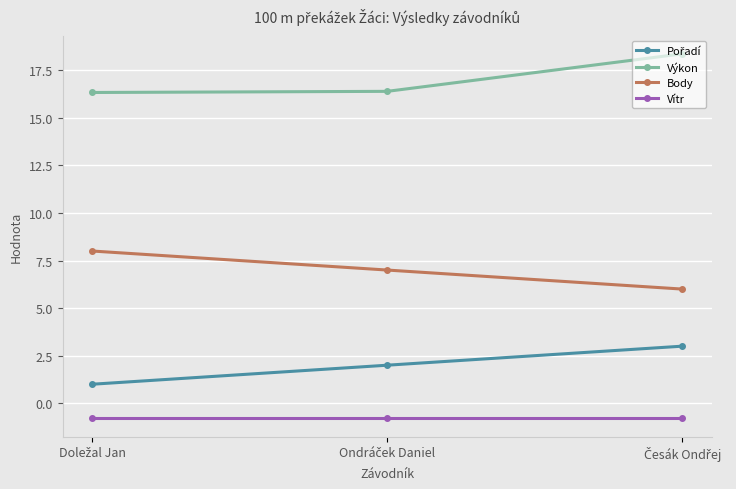

Which series has the largest total across all categories?

Výkon